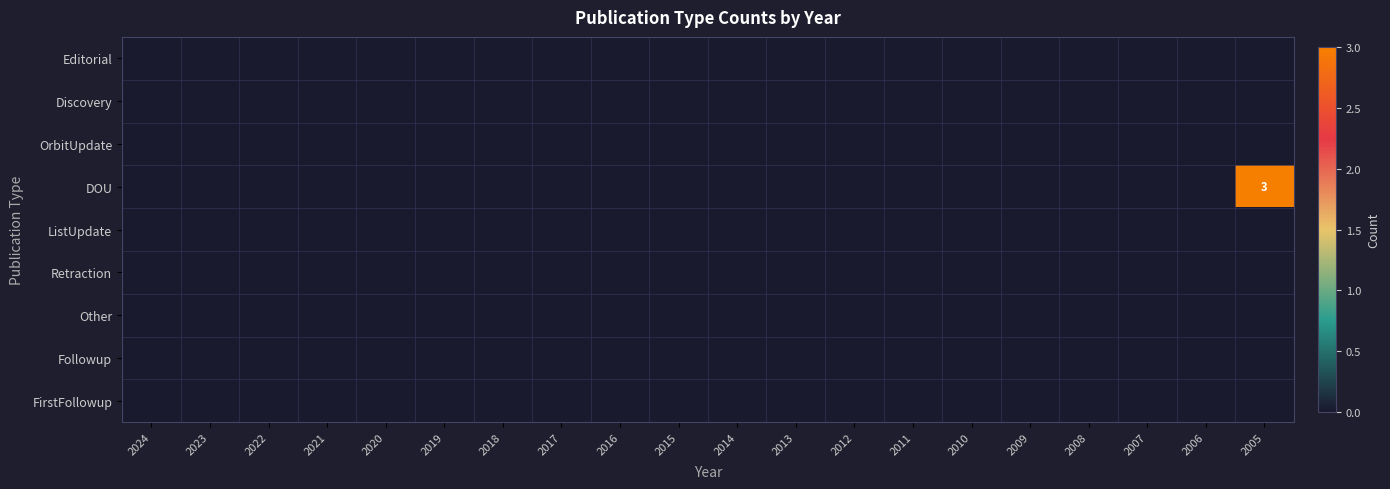

Is the value of Followup at 2007 greater than the value of OrbitUpdate at 2014?

No